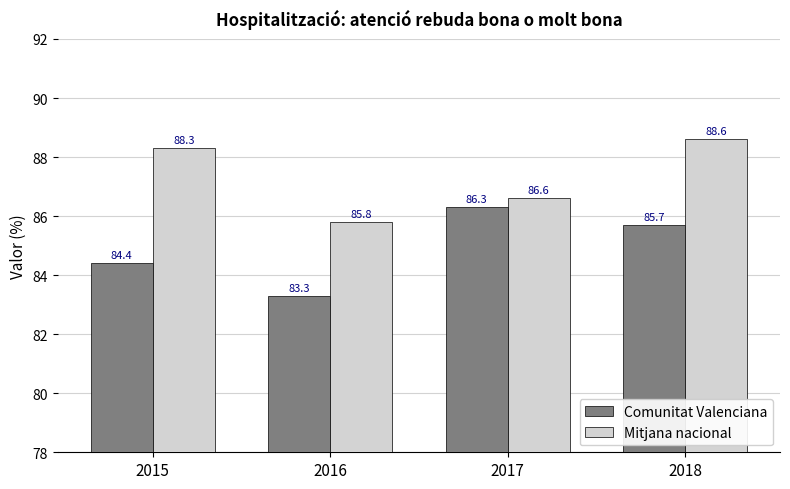

What is the value of the Comunitat Valenciana bar at the 1st from the left?

84.4